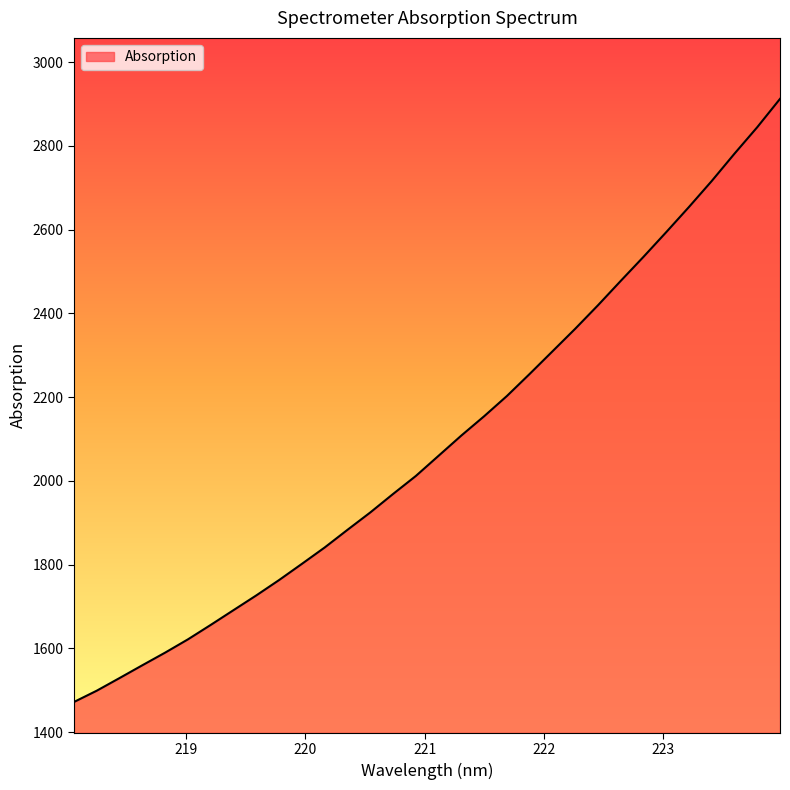

What is the difference between the maximum and minimum values?

1440.0